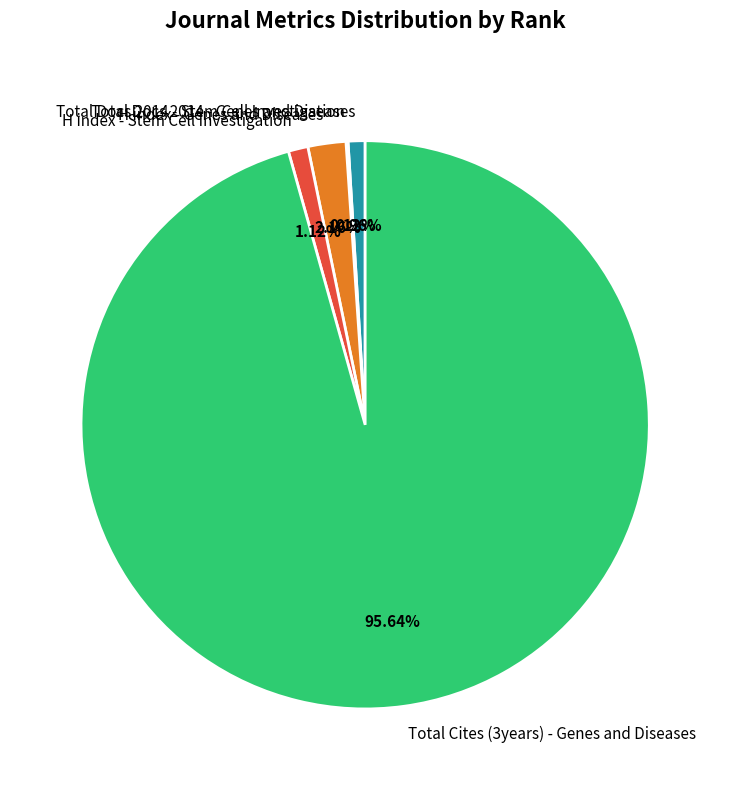

Combined, do H index - Genes and Diseases and Total Docs 2014 - Genes and Diseases account for over 50%?

No